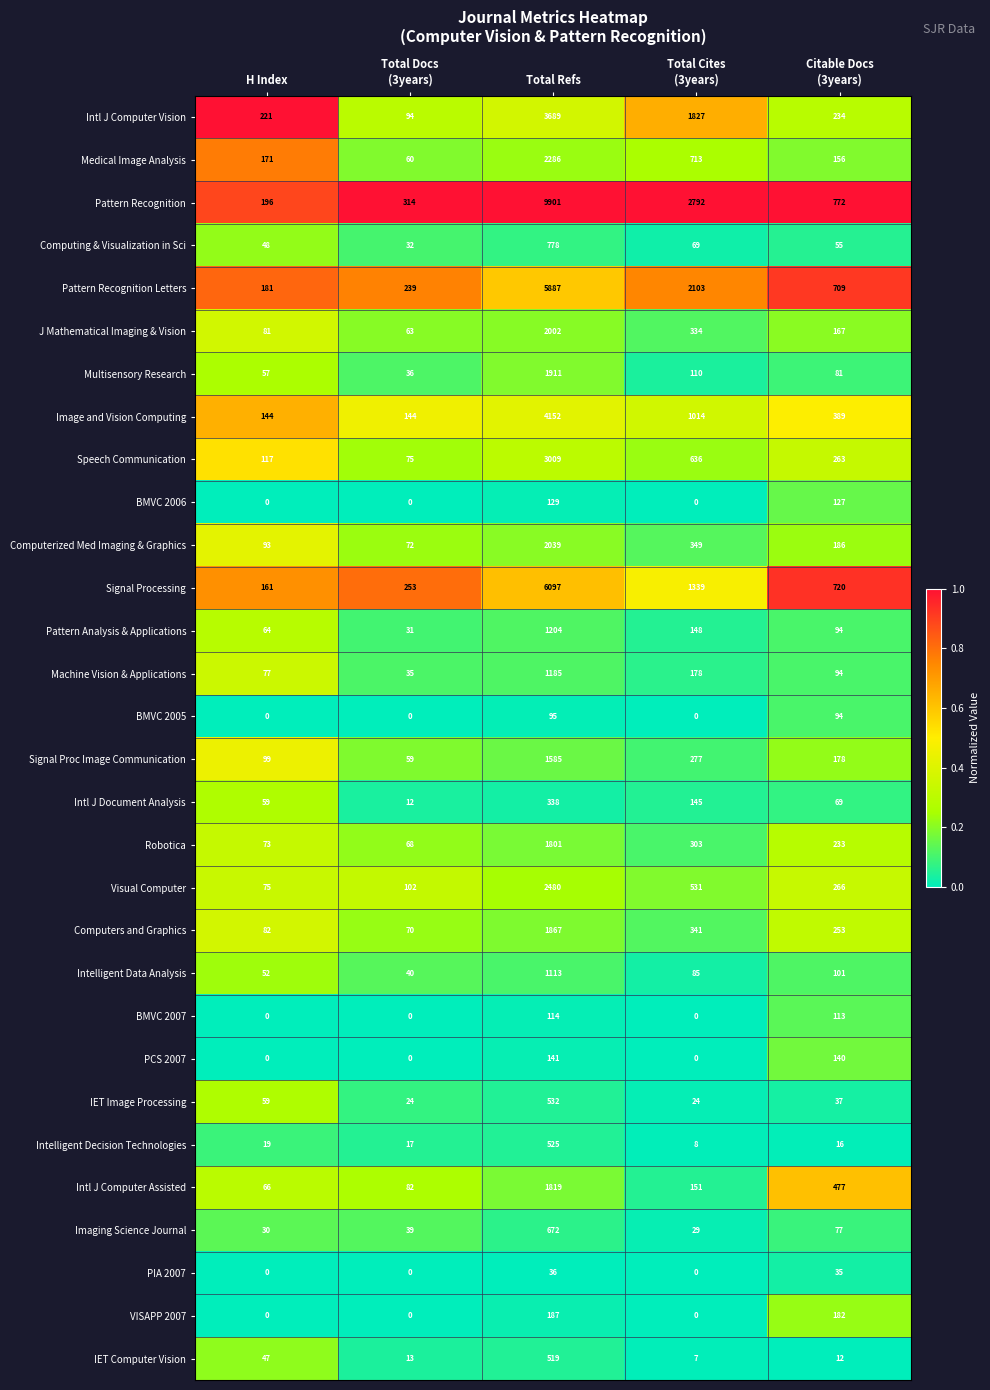

What is the average value of the Medical Image Analysis series?

677